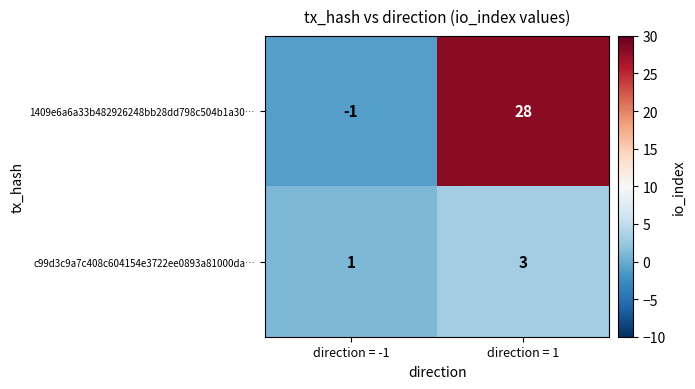

What is the sum of the 1409e6a6a33b482926248bb28dd798c504b1a30… values at direction = 1 and direction = -1?

27